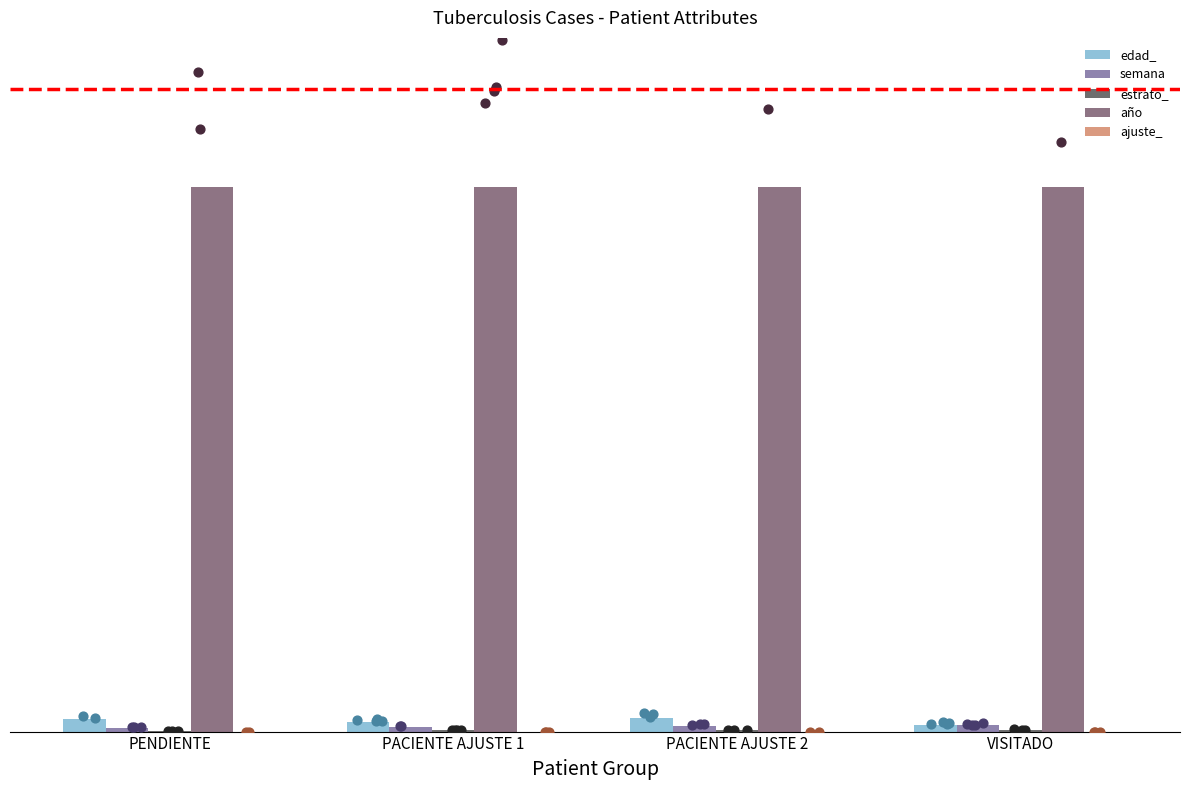

What are all the series names shown in the legend?

edad_, semana, estrato_, año, ajuste_